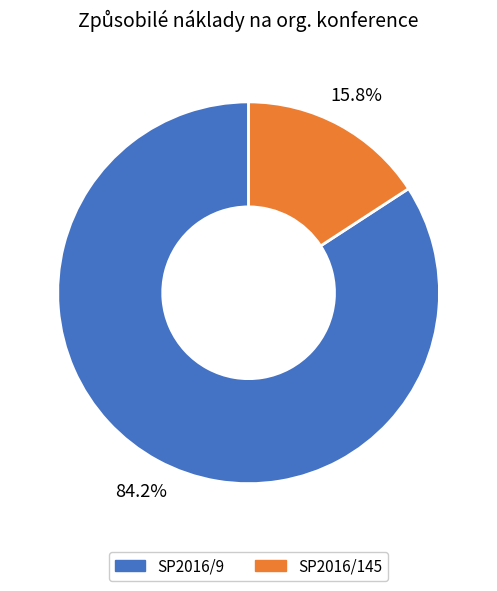

To the nearest percent, what percentage of the pie is SP2016/145?

16%